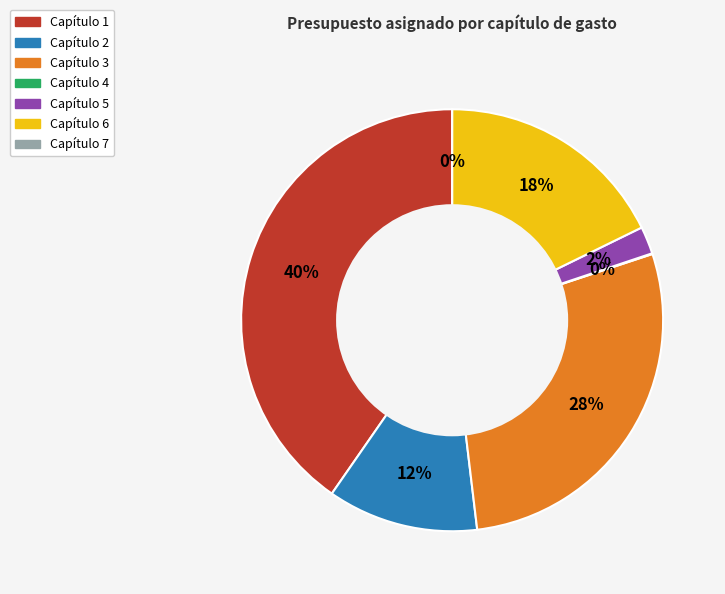

Rank the categories by value from lowest to highest.

Capítulo 7, Capítulo 4, Capítulo 5, Capítulo 2, Capítulo 6, Capítulo 3, Capítulo 1